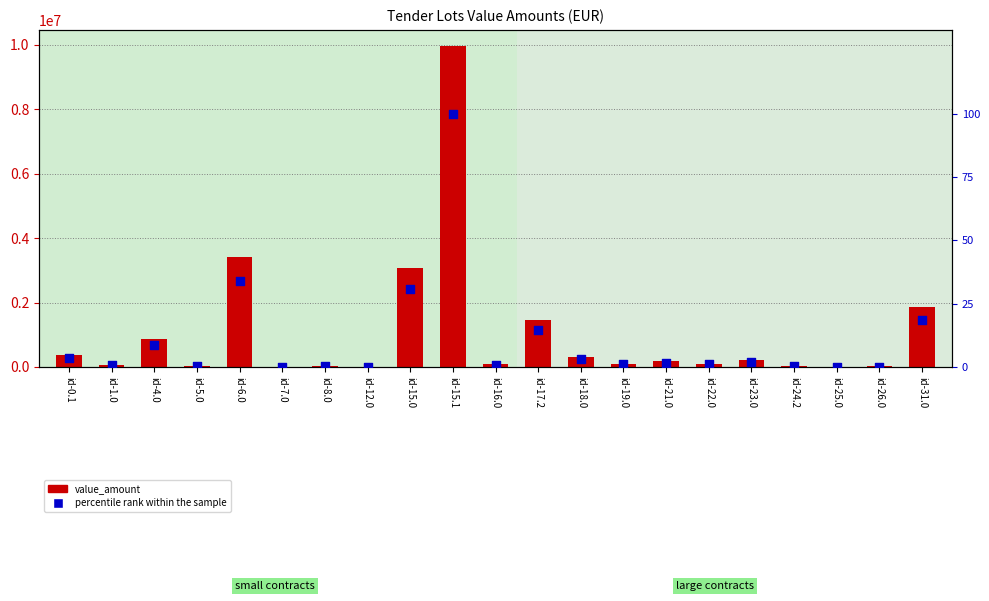

Which series contains the lowest Y value?

percentile rank within the sample